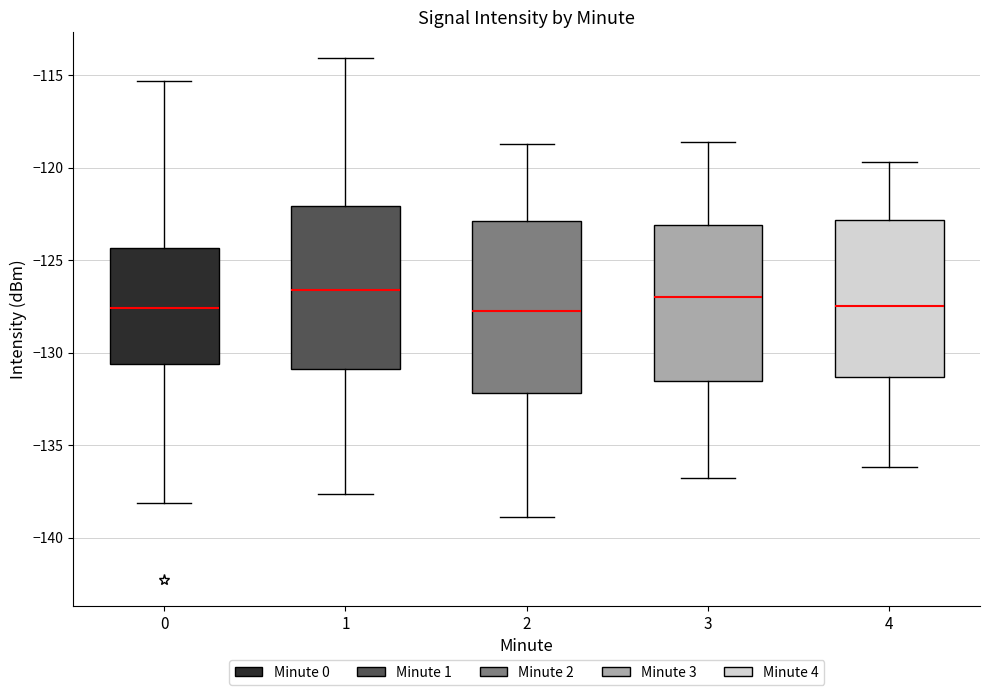

Reading left to right, transcribe this box plot: for each box, give where its median line is, the range the box spans, and where its two whiskers end, as read against the y-axis. The values are not printed on the chart, so give them approximately, as read against the axis.

0: median -127.5, box -130.5 to -124.5, whiskers -138.0 to -115.5
1: median -126.5, box -131.0 to -122.0, whiskers -137.5 to -114.0
2: median -127.5, box -132.0 to -123.0, whiskers -139.0 to -118.5
3: median -127.0, box -131.5 to -123.0, whiskers -137.0 to -118.5
4: median -127.5, box -131.5 to -123.0, whiskers -136.0 to -119.5